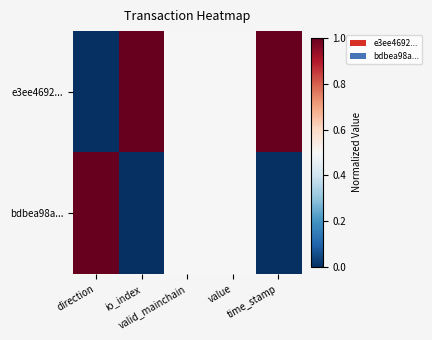

At how many categories does at least one series exceed 0?

5